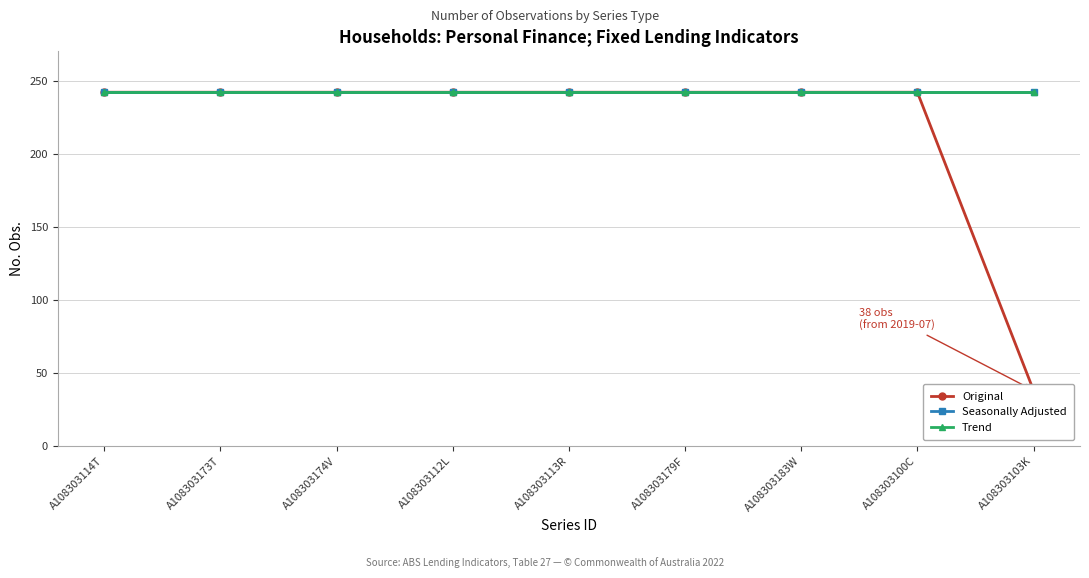

How many categories are shown in the chart?

9